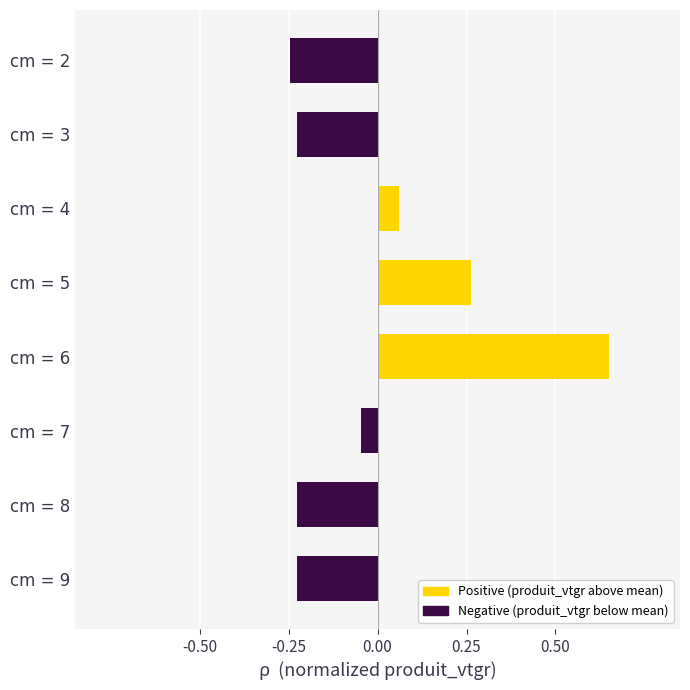

What is the sum of the values at cm = 7 and cm = 8?

-0.3